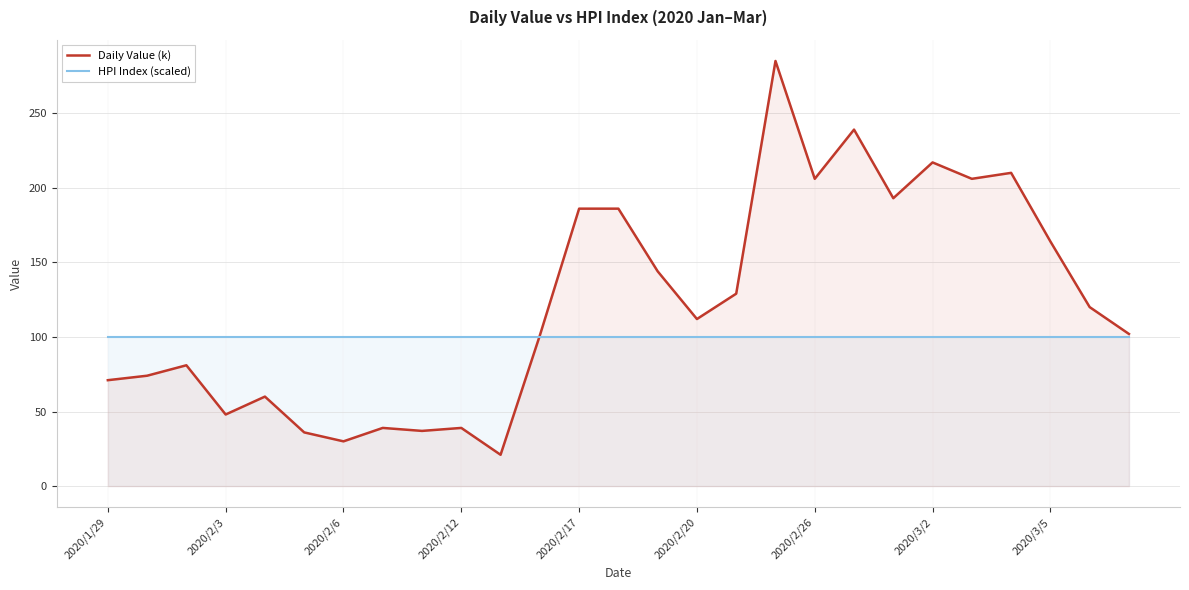

Count the number of data series in this chart.

2